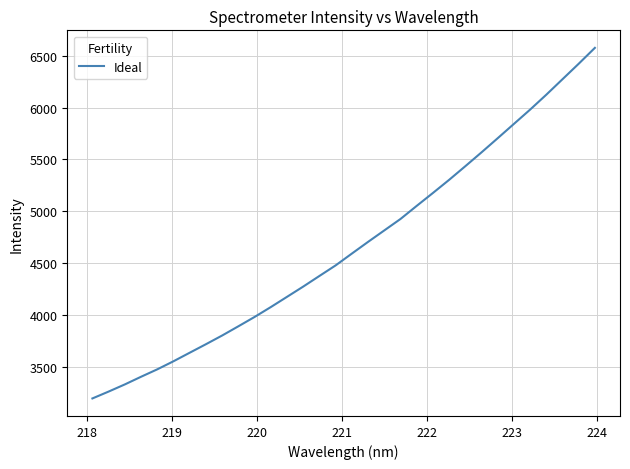

What is the difference between the maximum and minimum values?

3376.1